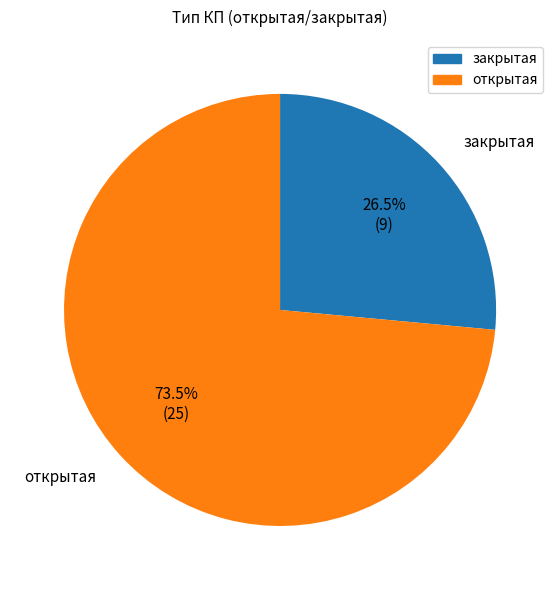

Is it true that открытая is 62% of the pie?

False